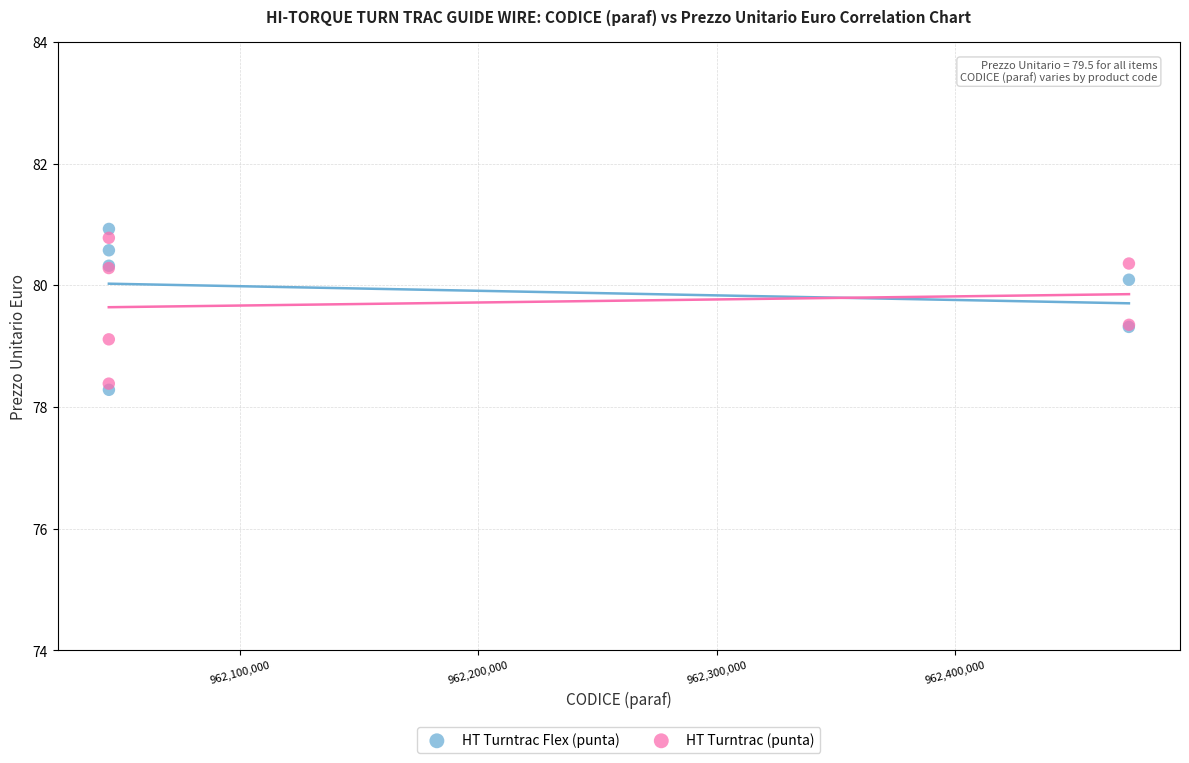

Which series contains the lowest Y value?

HT Turntrac Flex (punta)